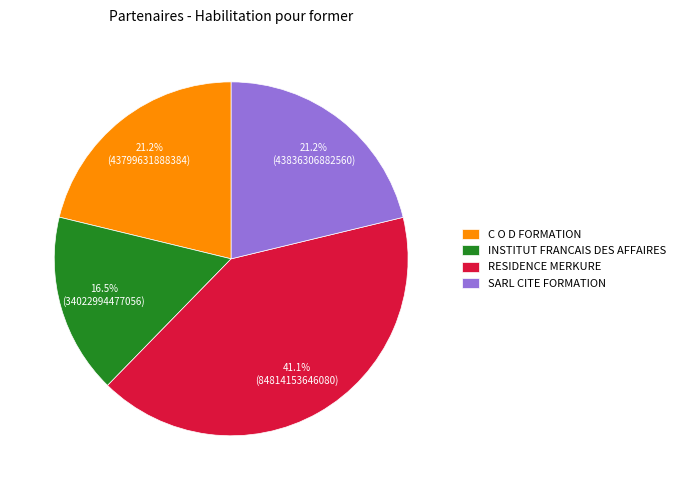

Between INSTITUT FRANCAIS DES AFFAIRES and SARL CITE FORMATION, which is larger?

SARL CITE FORMATION